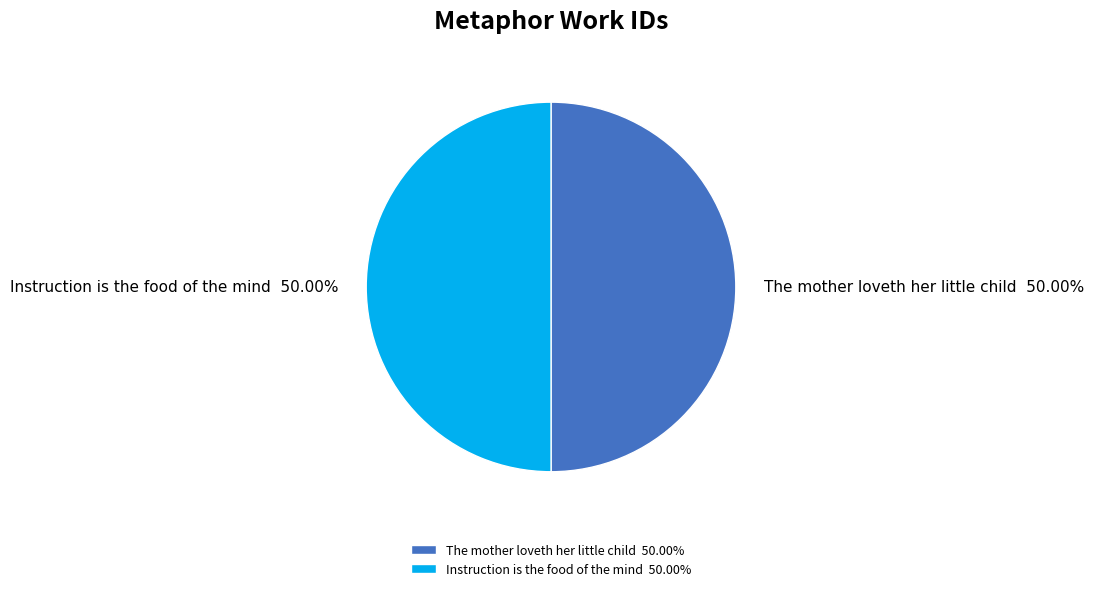

To the nearest percent, what portion does The mother loveth her little child represent?

50%